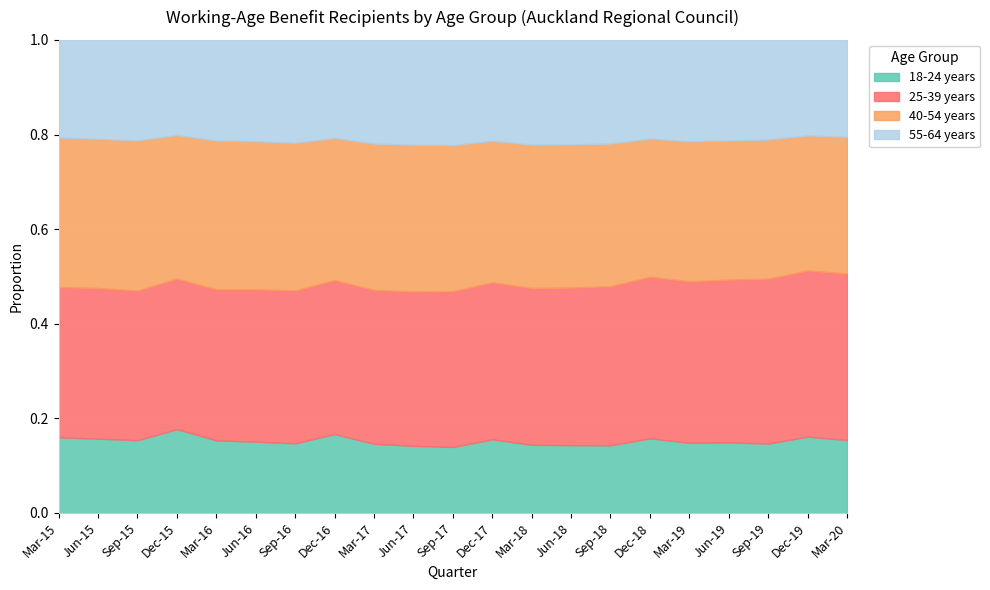

At which category is the sum across all series the highest?

Mar-20